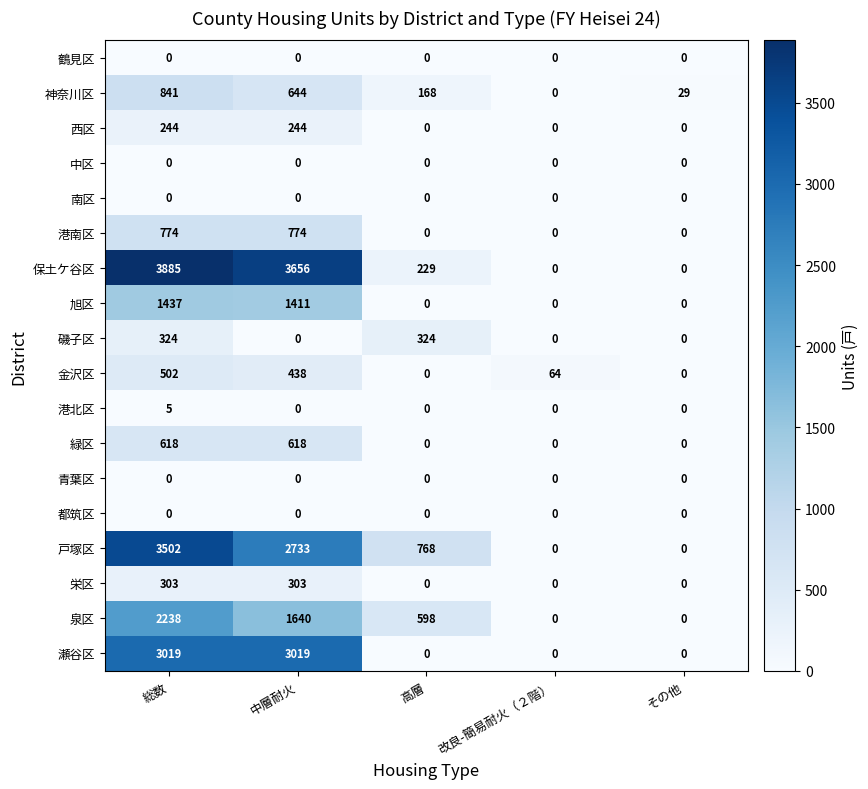

Which label corresponds to the largest value in the chart?

総数